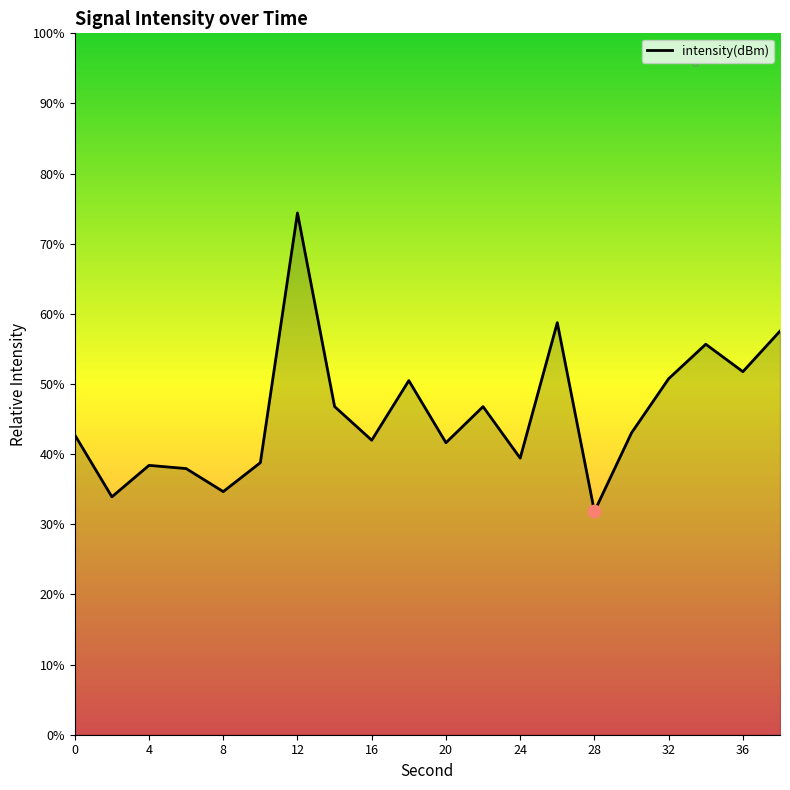

What is the greatest value displayed?

74.4